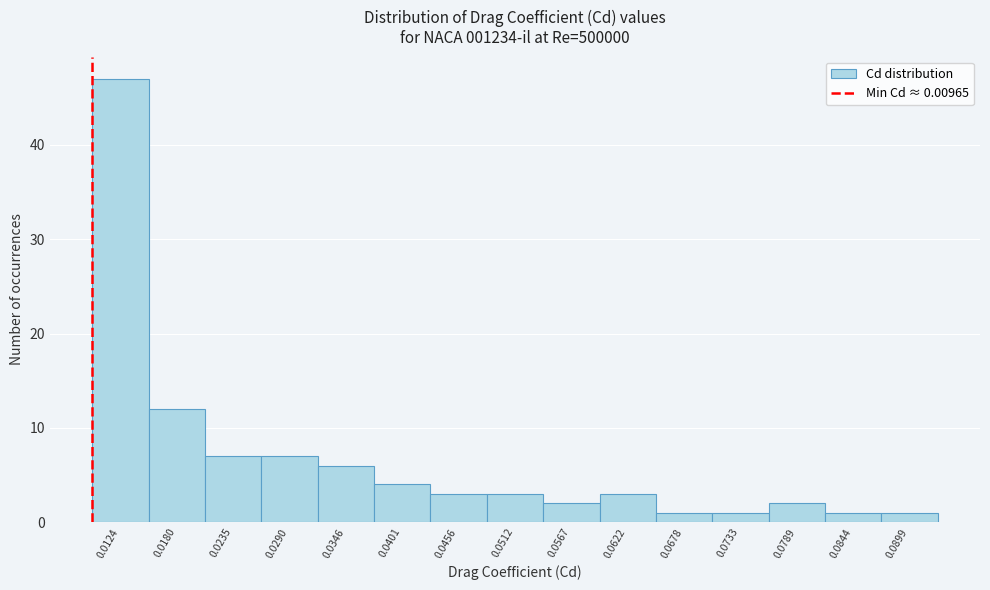

How tall is the bar that spans 0.065 to 0.071 on the x-axis? Neither the bar edges nor the heights are printed on the chart, so give them approximately, as read against the axes.

1